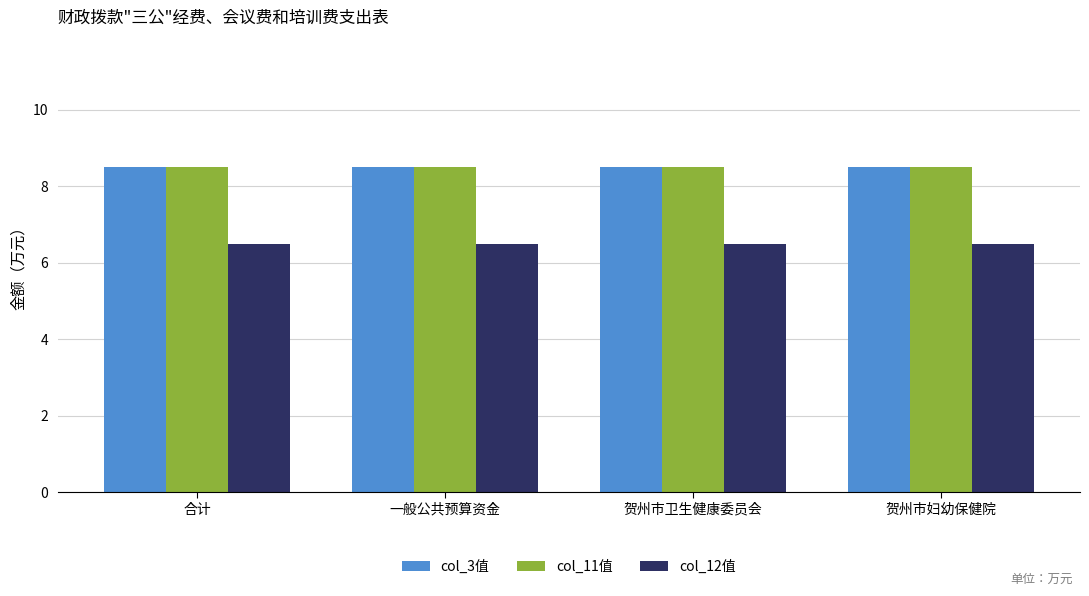

What is the sum of all col_11值 values?

34.0